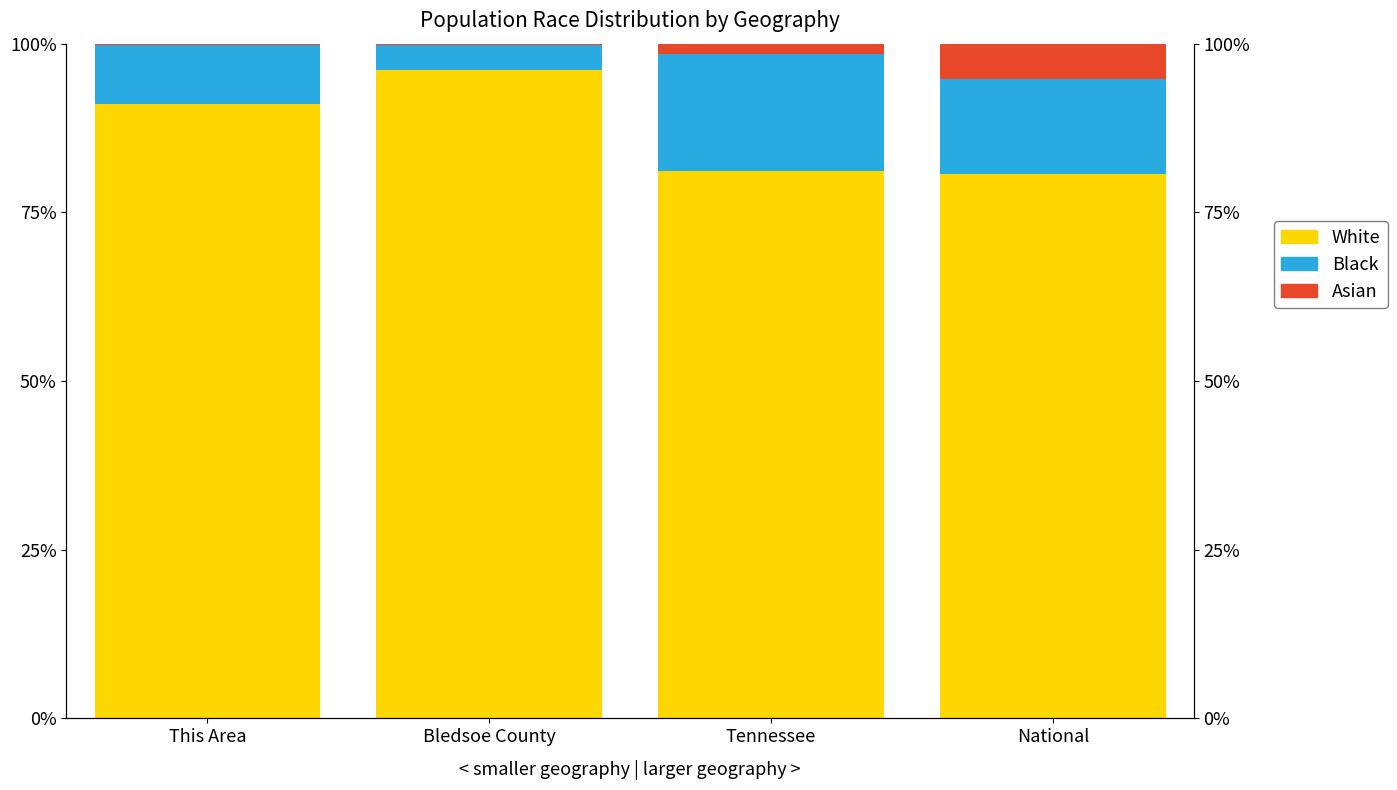

What is the difference between the highest and lowest values at National?

75.4